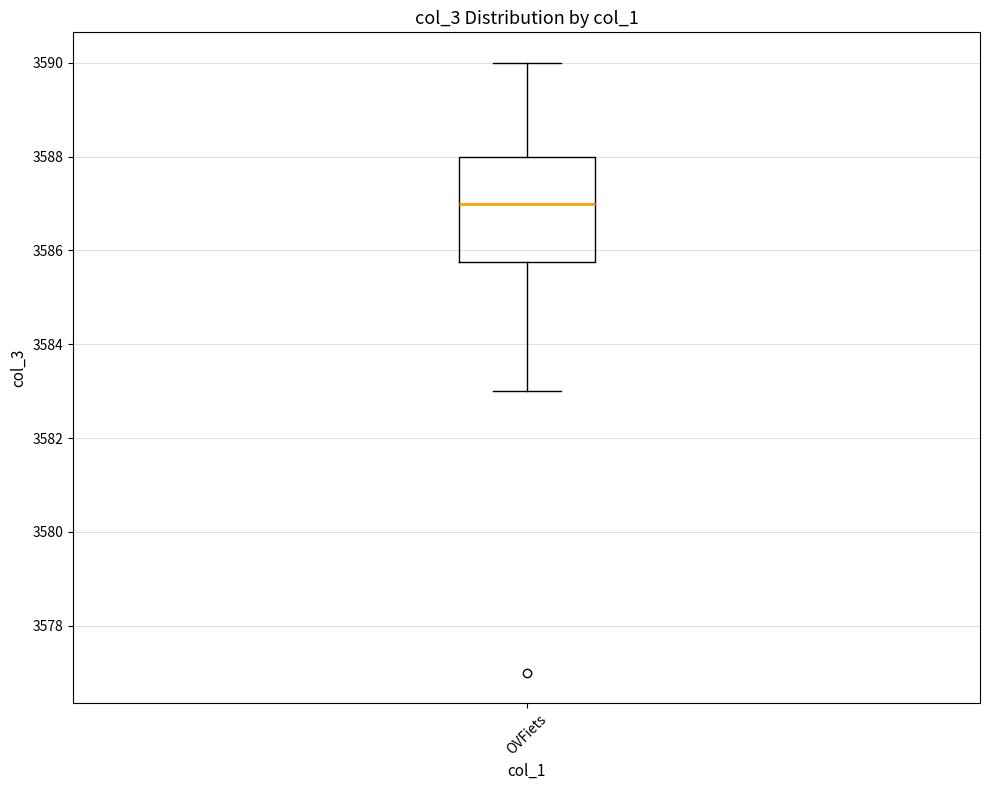

Transcribe this box plot: give where the median line is, the range the box spans, and where the two whiskers end, as read against the y-axis. The values are not printed on the chart, so give them approximately, as read against the axis.

median 3587.0, box 3585.8 to 3588.0, whiskers 3583.0 to 3590.0